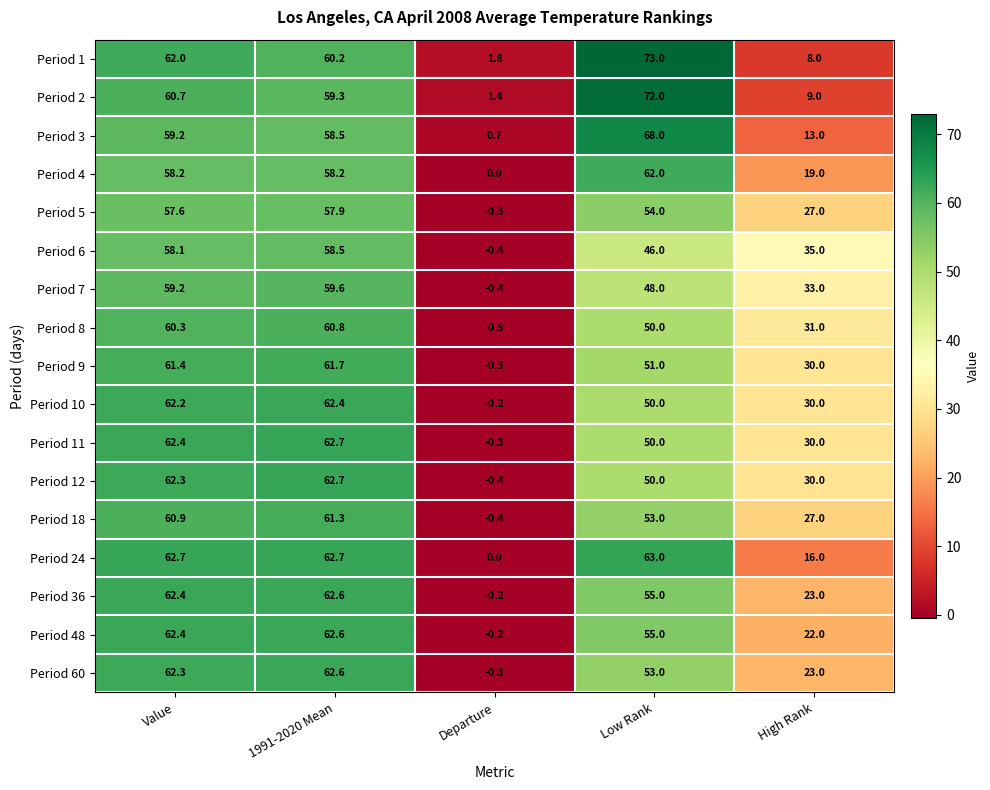

Where is Period 2 nearest to the value 36?

1991-2020 Mean